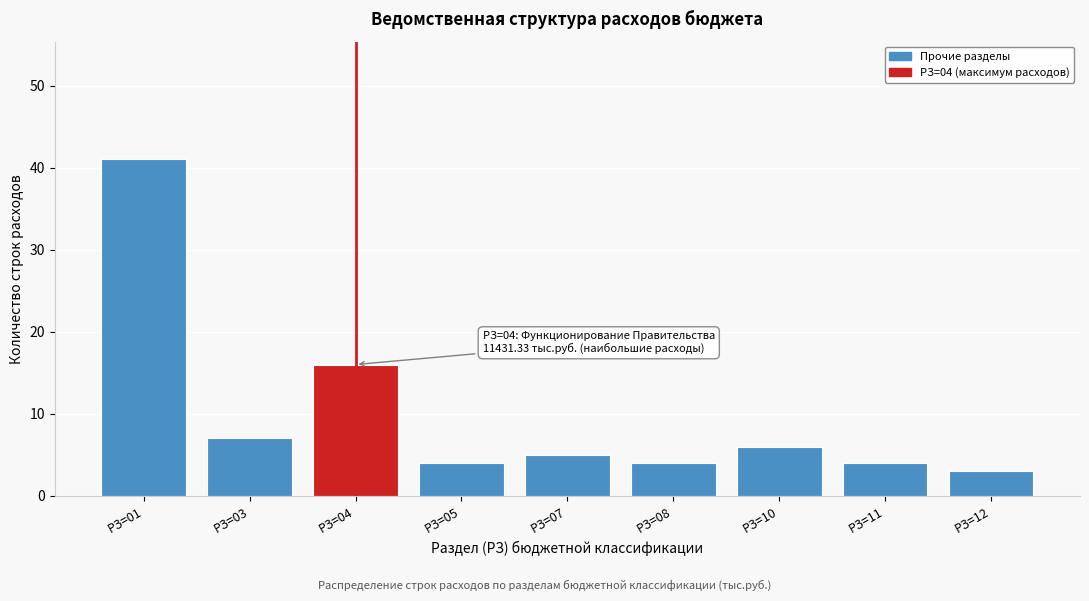

Reading left to right, extract all data points from this chart.

РЗ=01=41	РЗ=03=7	РЗ=04=16	РЗ=05=4	РЗ=07=5	РЗ=08=4	РЗ=10=6	РЗ=11=4	РЗ=12=3